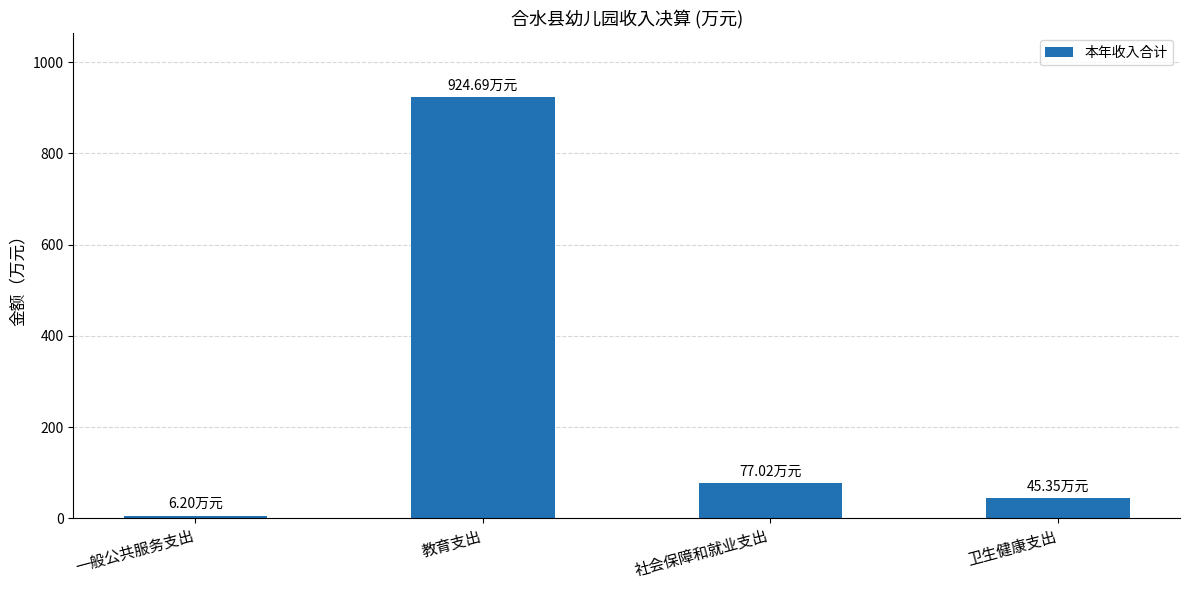

Rank the categories by value from highest to lowest.

教育支出, 社会保障和就业支出, 卫生健康支出, 一般公共服务支出